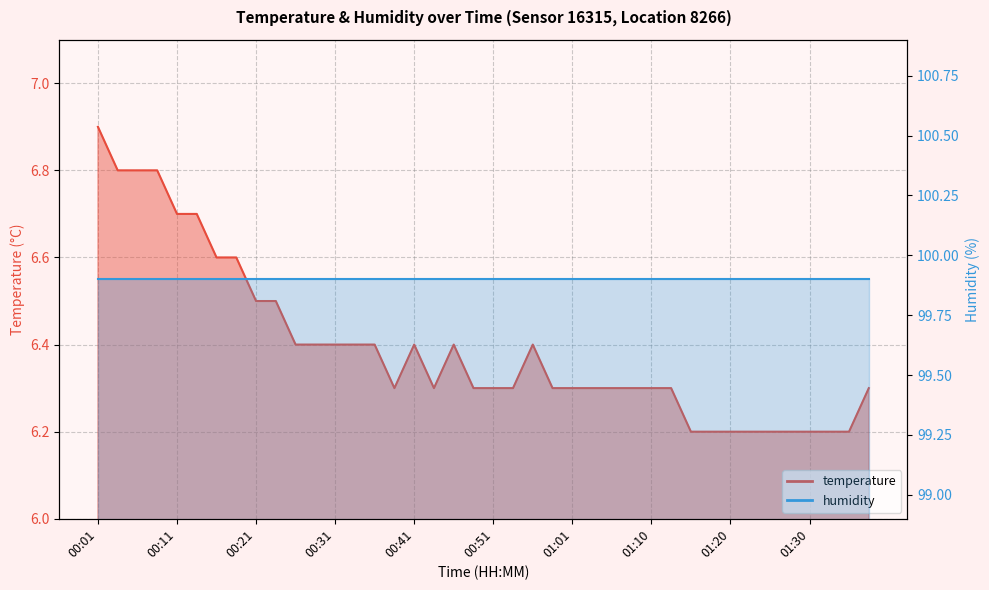

What is the difference between the values at 00:16 and 01:20?

0.4